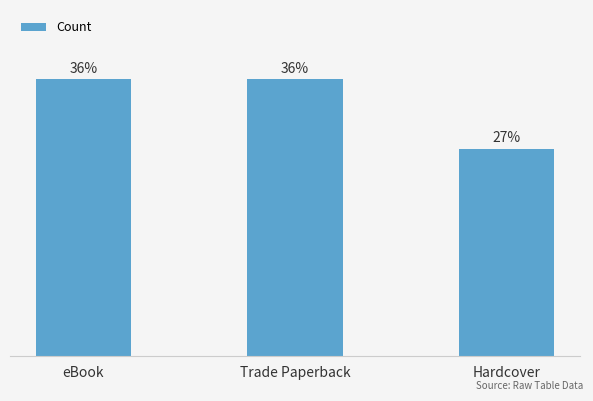

Count the number of data series in this chart.

1